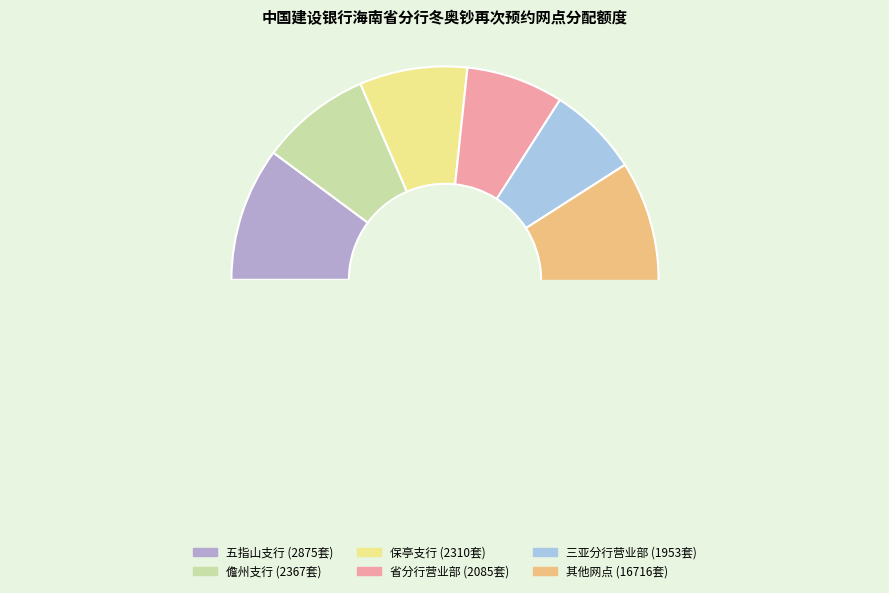

The 琼海支行 slice represents 1% of the pie. True or false?

False